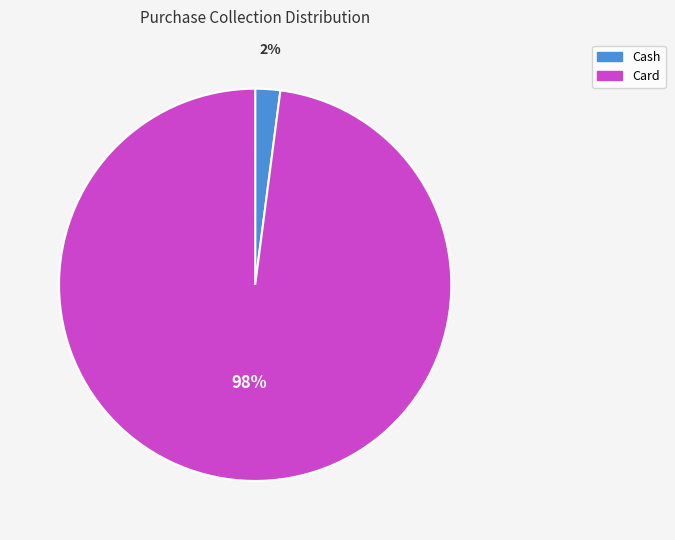

What is the largest slice in the pie chart?

Card